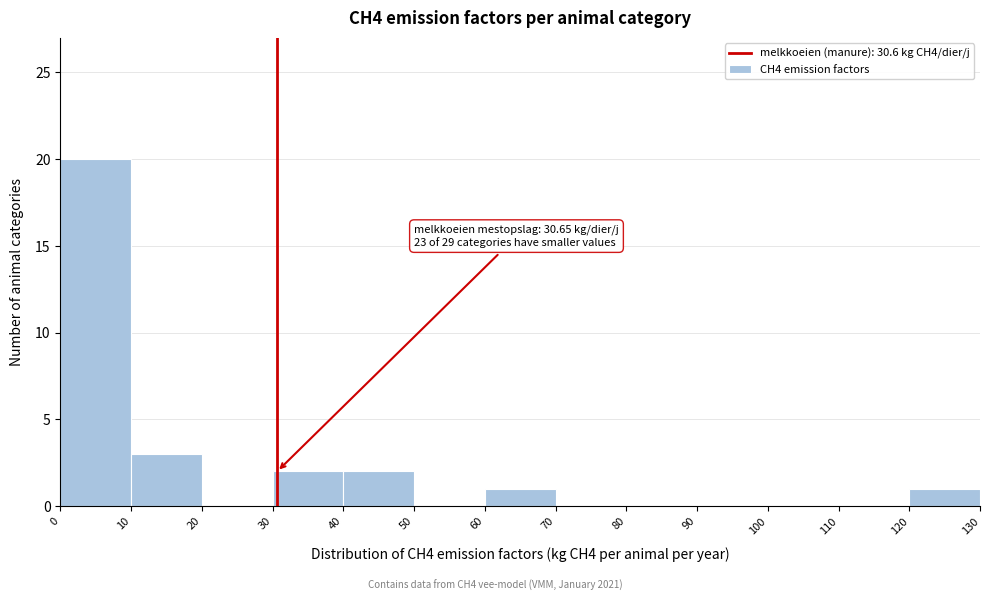

Over which range of the x-axis is the bar tallest?

0 to 10